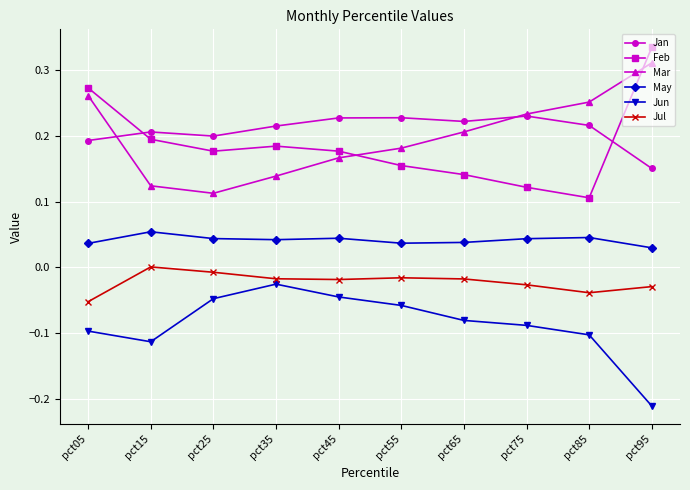

What is the total value across all series at pct35?

0.5